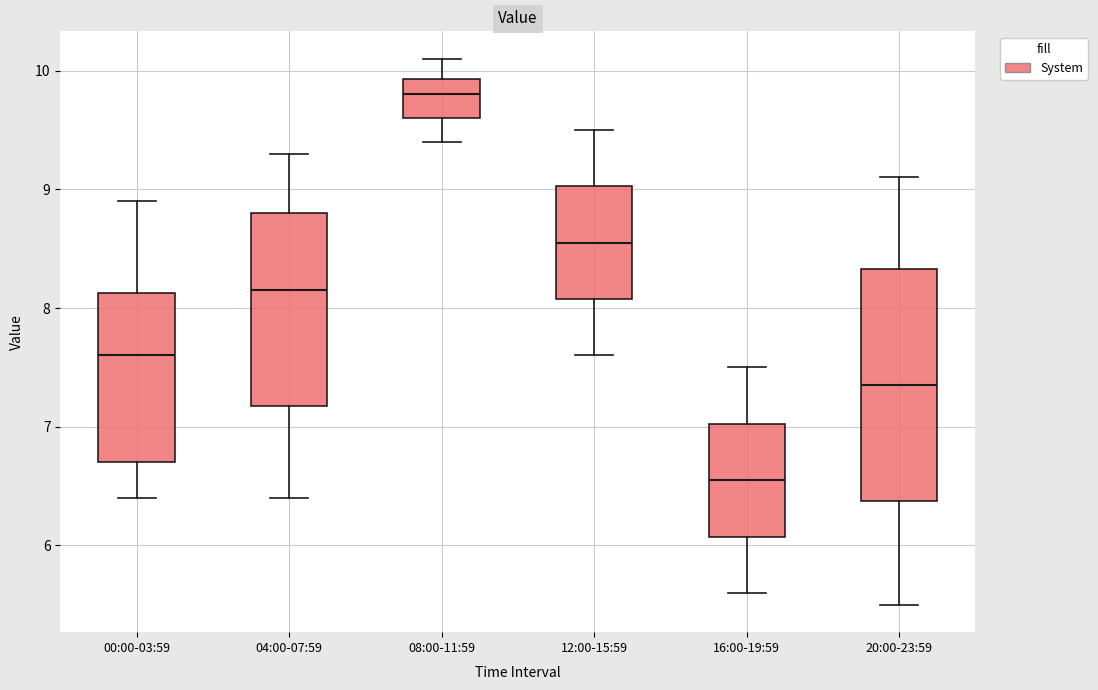

Where does the median line of the box for 16:00-19:59 sit on the y-axis? The values are not printed on the chart, so give them approximately, as read against the axis.

6.6